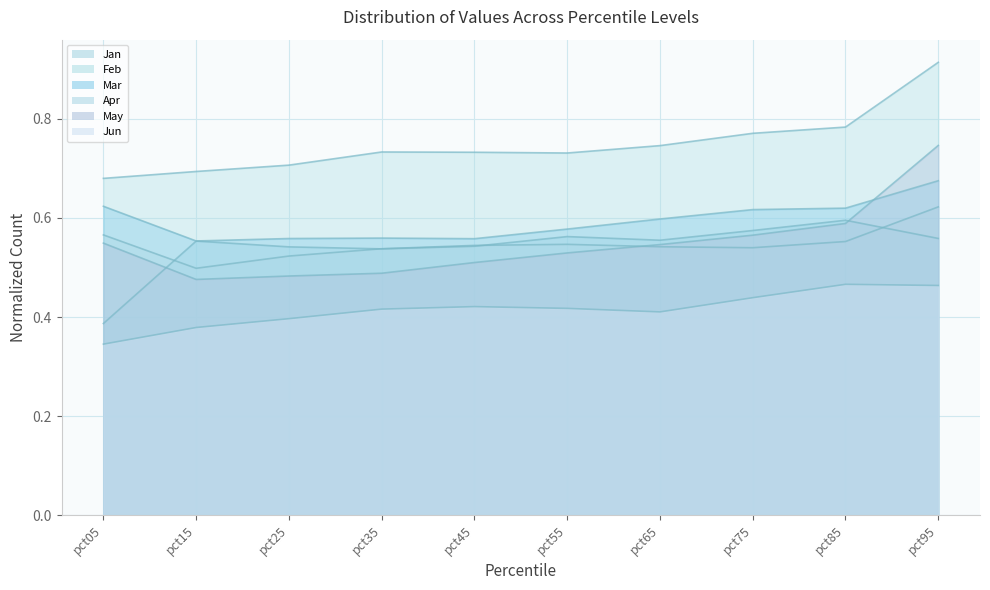

Where is the first local maximum for Mar?

pct35